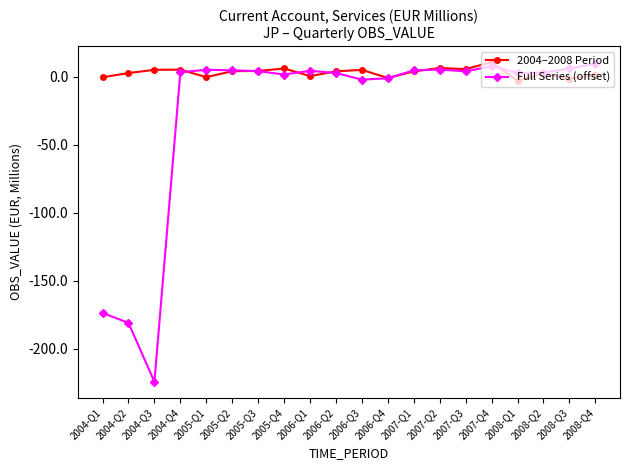

Where is the first local minimum for Full Series (offset)?

2004-Q3